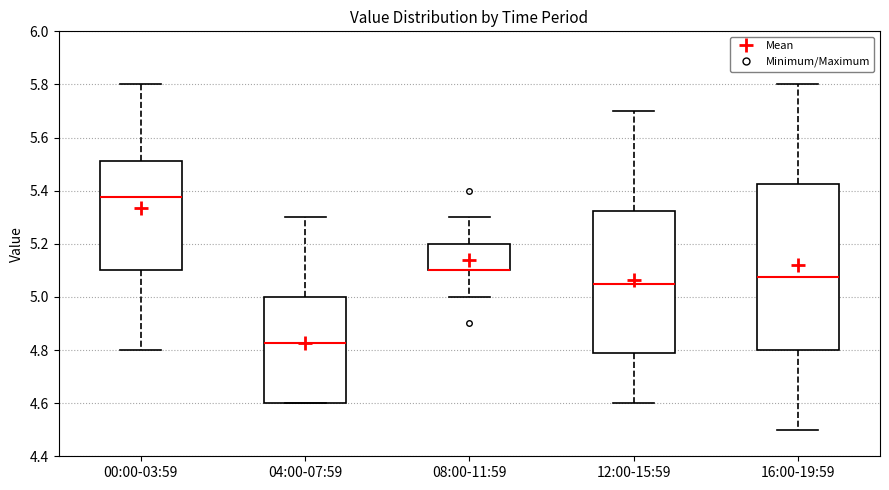

Reading left to right, read every box against the y-axis: the position of its median line, the range the box covers, and the ends of its whiskers. The values are not printed on the chart, so give them approximately, as read against the axis.

00:00-03:59: median 5.38, box 5.10 to 5.52, whiskers 4.80 to 5.80
04:00-07:59: median 4.82, box 4.60 to 5.00, whiskers 4.60 to 5.30
08:00-11:59: median 5.10 (drawn on the box's lower edge), box 5.10 to 5.20, whiskers 5.00 to 5.30
12:00-15:59: median 5.06, box 4.78 to 5.32, whiskers 4.60 to 5.70
16:00-19:59: median 5.08, box 4.80 to 5.42, whiskers 4.50 to 5.80